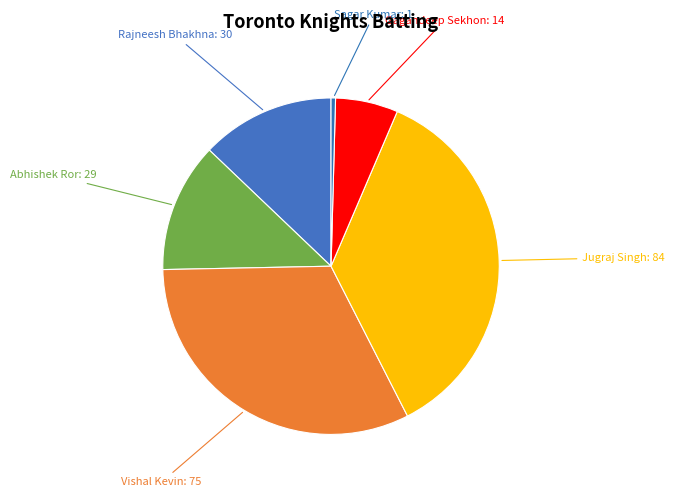

What is the largest slice in the pie chart?

Jugraj Singh